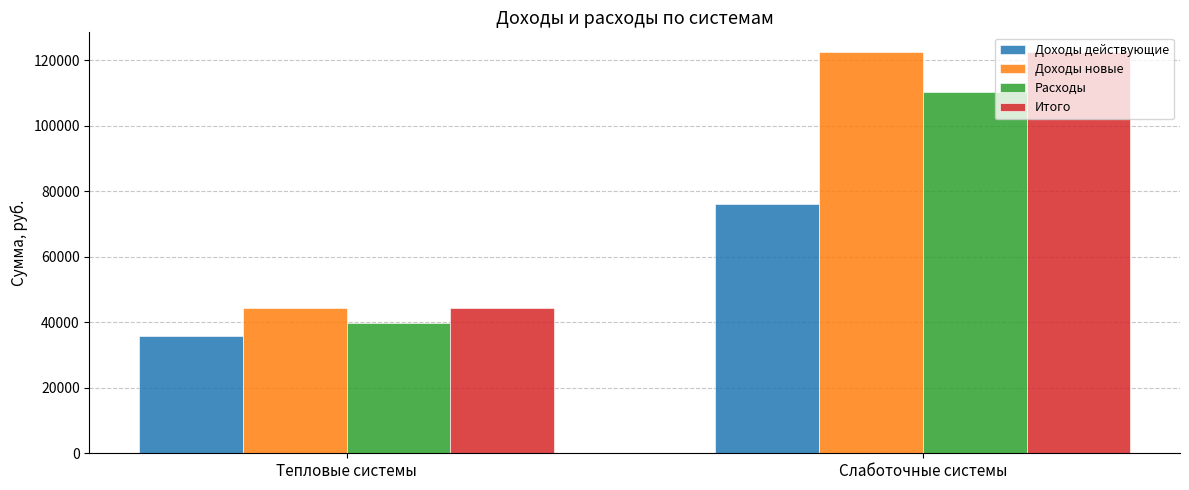

Is it true that Доходы действующие equals 76066.8 at Слаботочные системы?

True